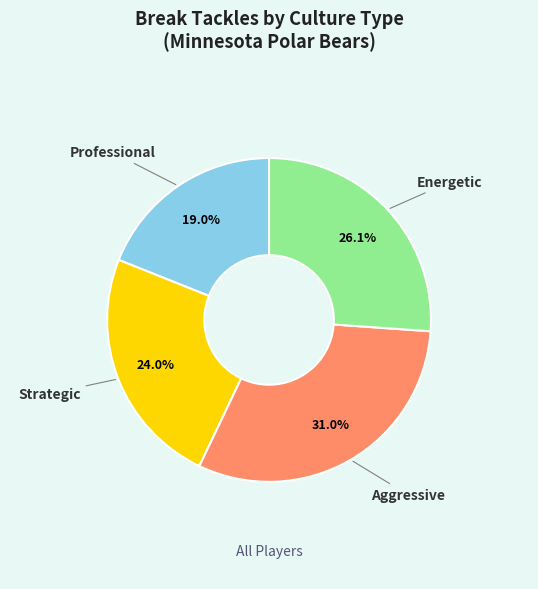

Is there any slice that represents more than half of the pie?

No